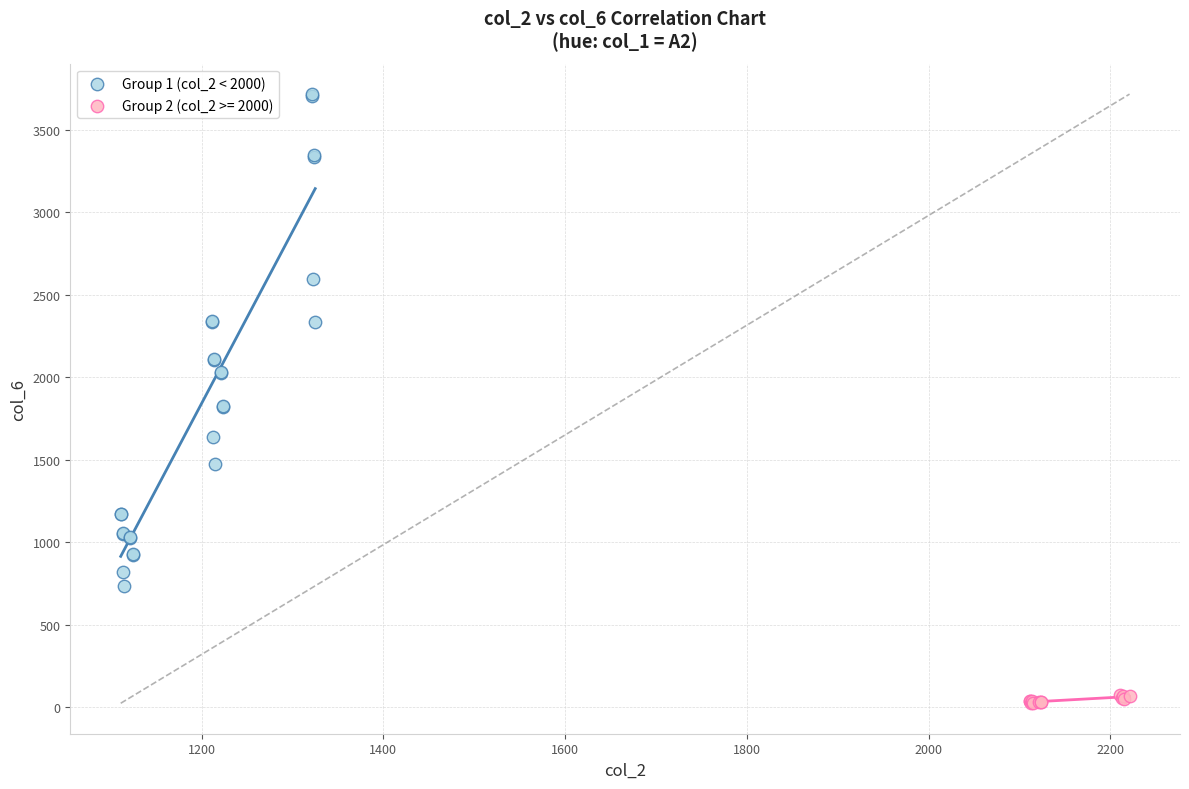

Which series contains the lowest Y value?

Group 2 (col_2 >= 2000)